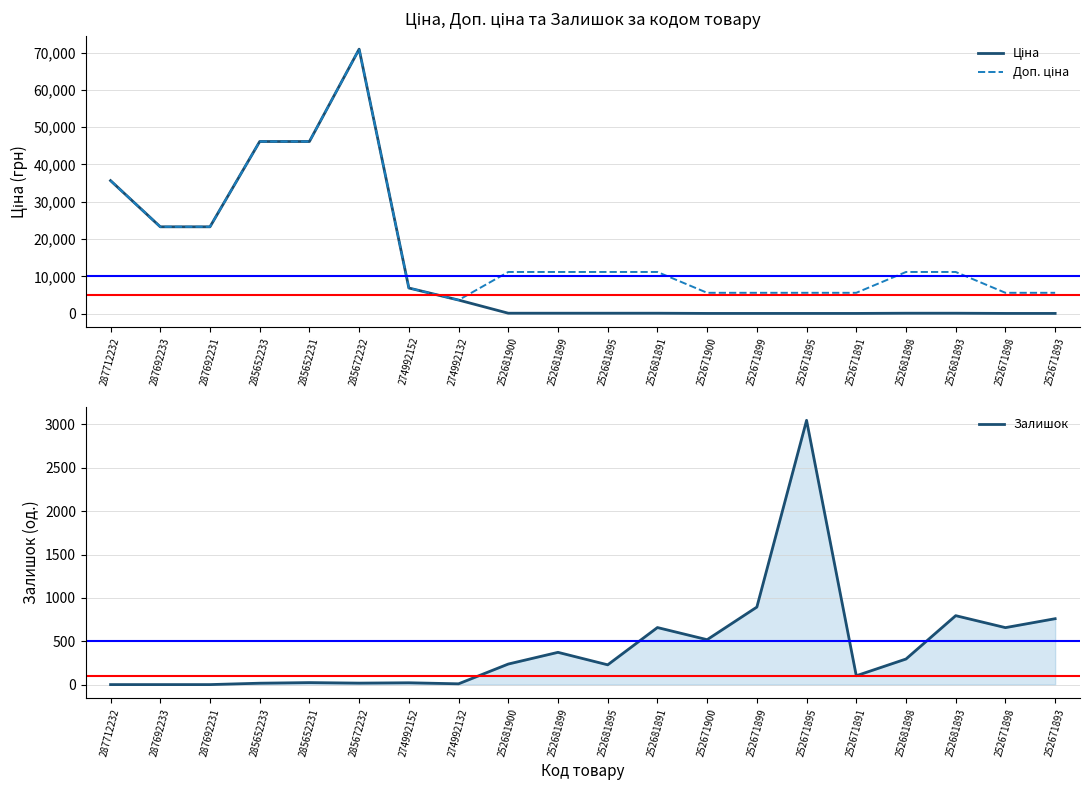

True or false: Залишок has a value of 237.0 at 252681900.

True